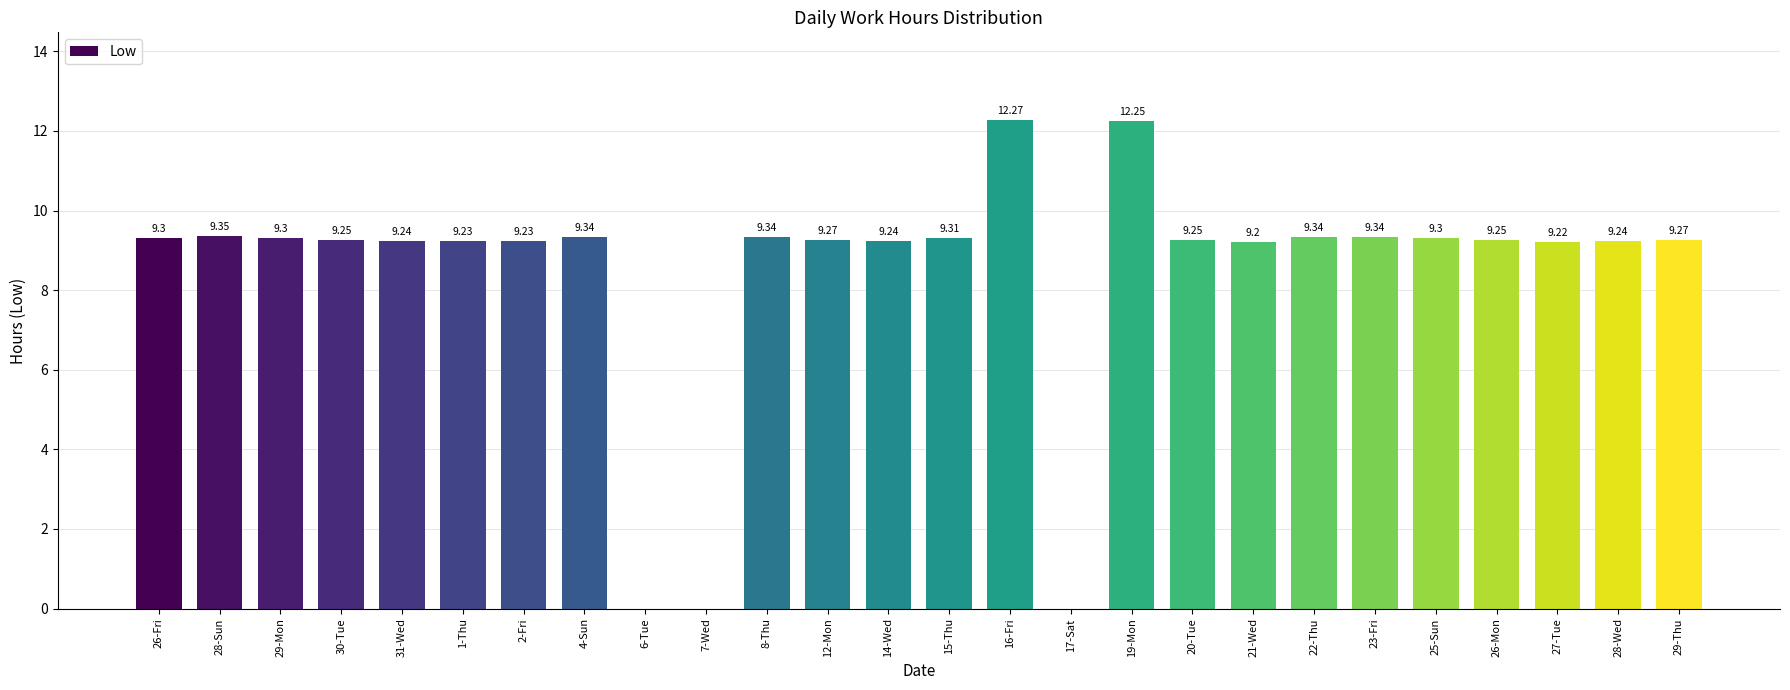

The value at 31-Wed is 9.2. True or false?

True